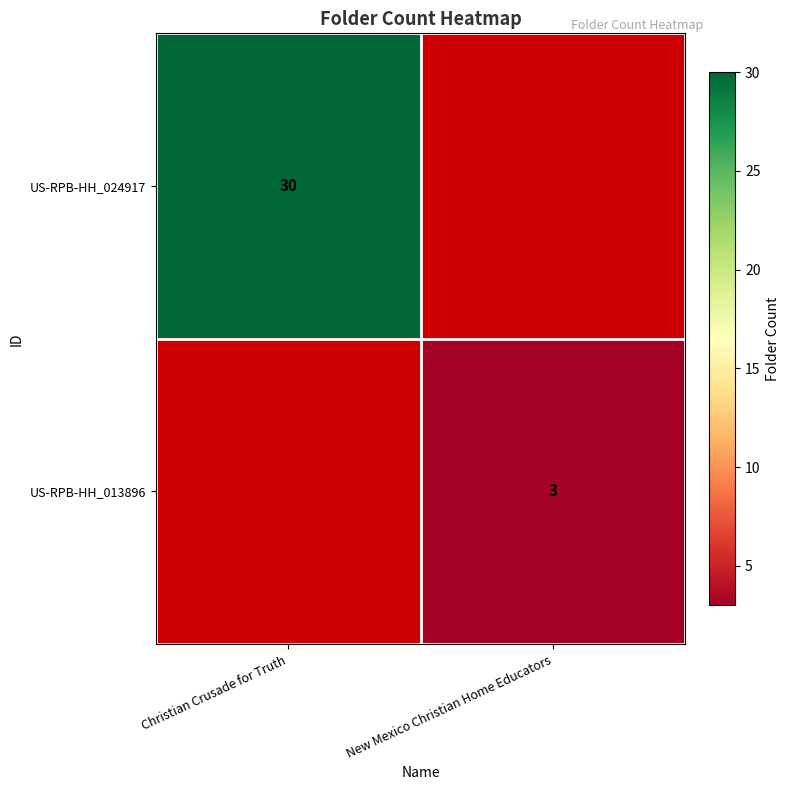

How many categories are shown in the chart?

2